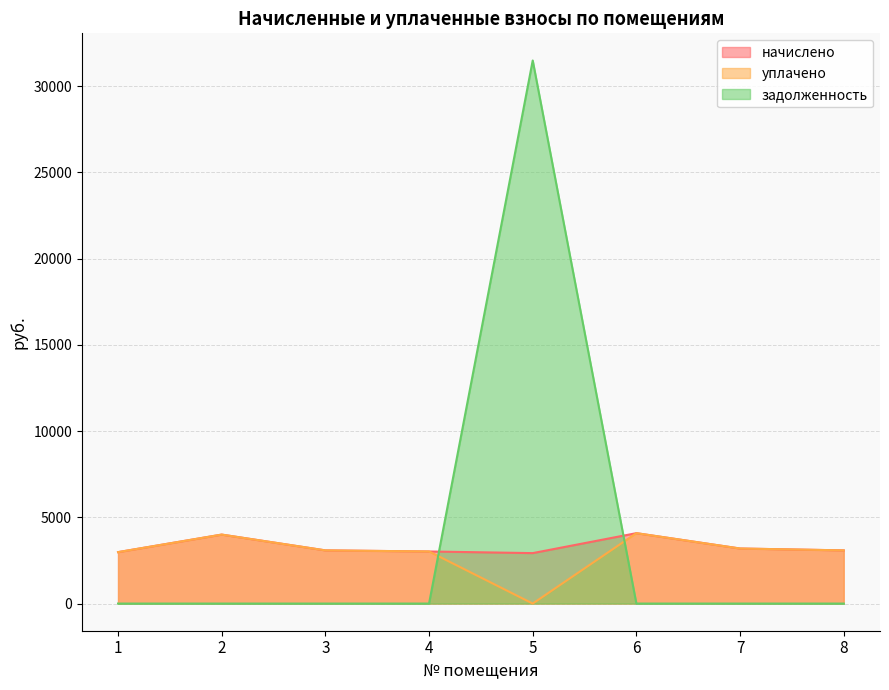

Reading right to left, what are all the values shown in this chart?

начислено: 8=3084.6	7=3192.7	6=4083.1	5=2925.6	4=3021.0	3=3084.6	2=4000.4	1=2982.8
уплачено: 8=3084.6	7=3192.7	6=4083.1	5=0.0	4=3021.0	3=3084.6	2=4000.4	1=2982.8
задолженность: 8=0.0	7=0.0	6=0.0	5=31493.5	4=0.0	3=0.0	2=0.0	1=0.0